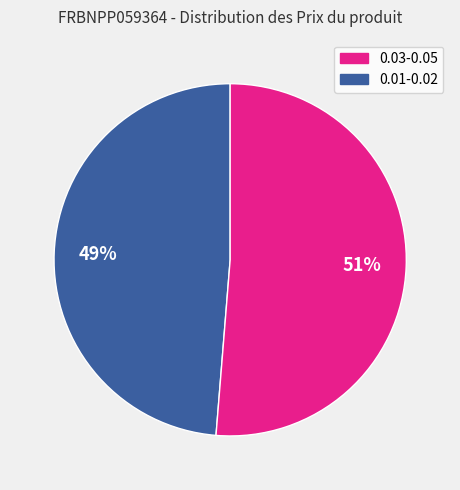

To the nearest percent, what is the average slice percentage?

50%